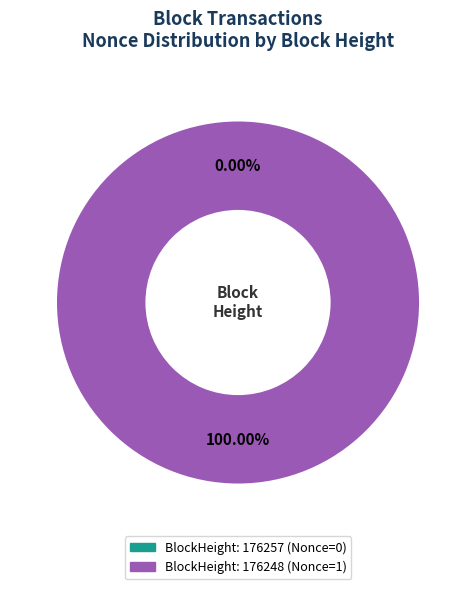

What is the change in value from 176257 to 176248?

+1